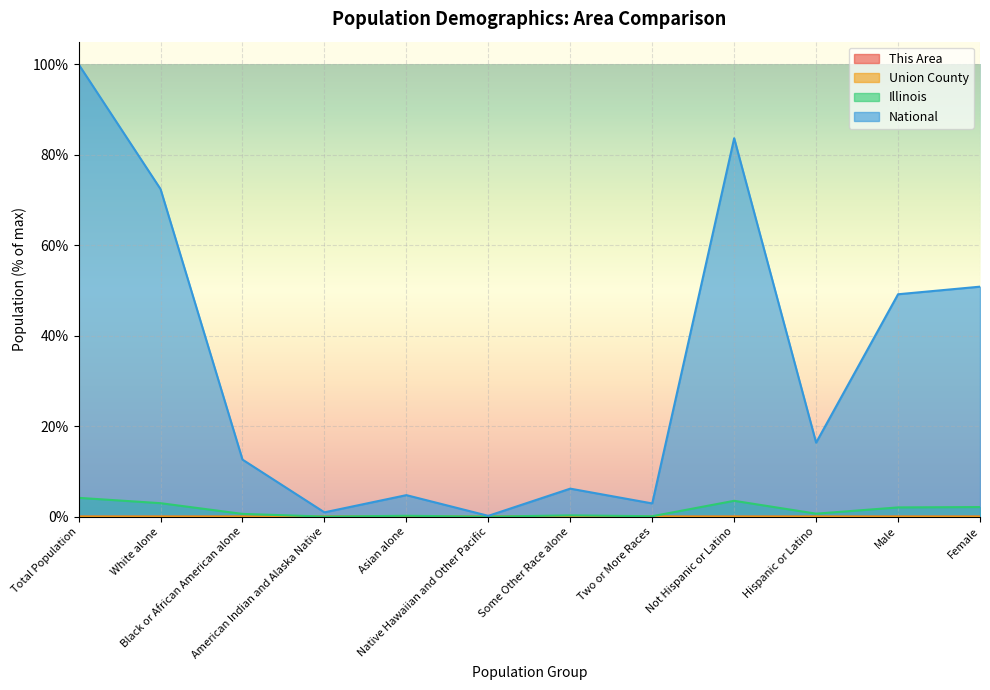

Read the National value at Asian alone.

4.8